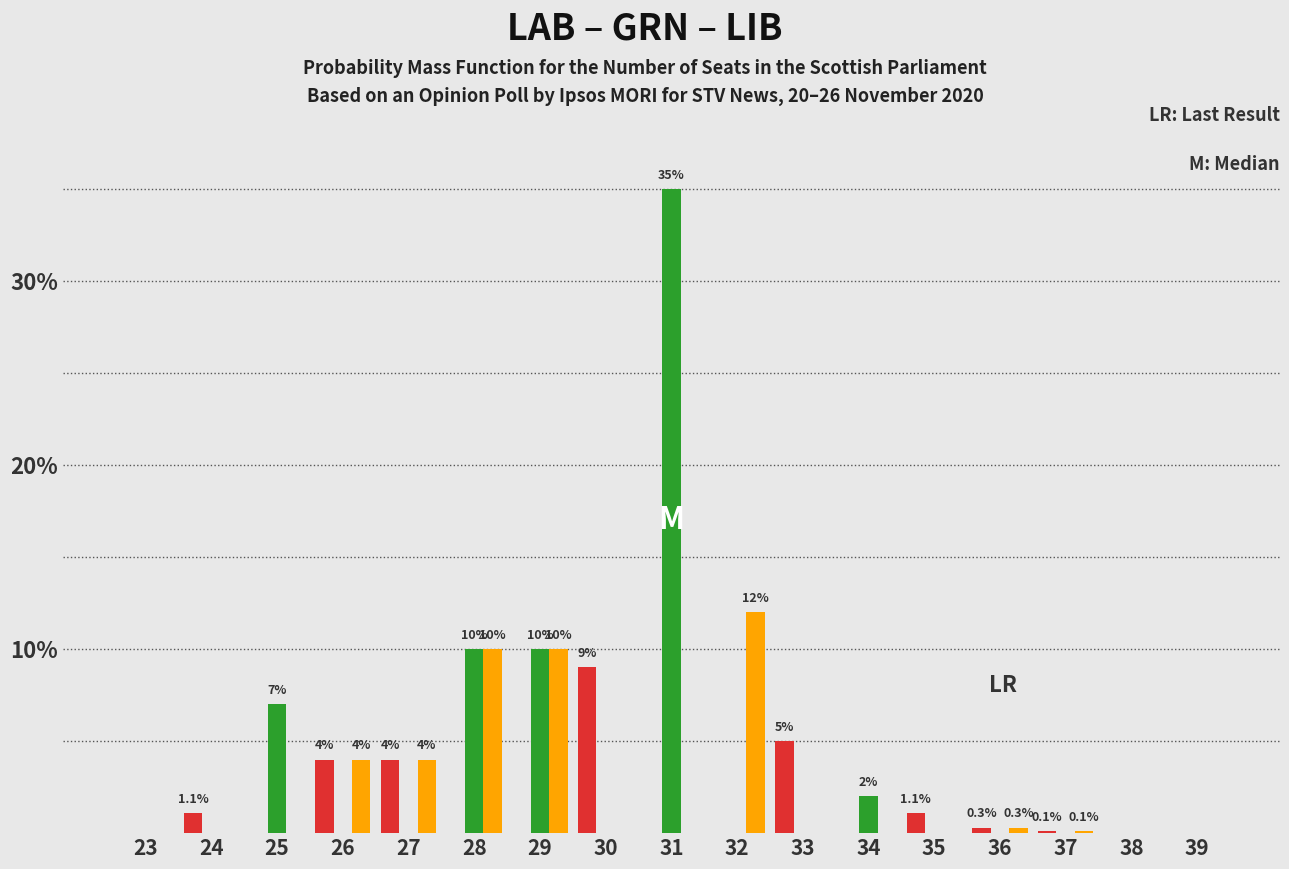

What is the total value across all series at 30?

9.0